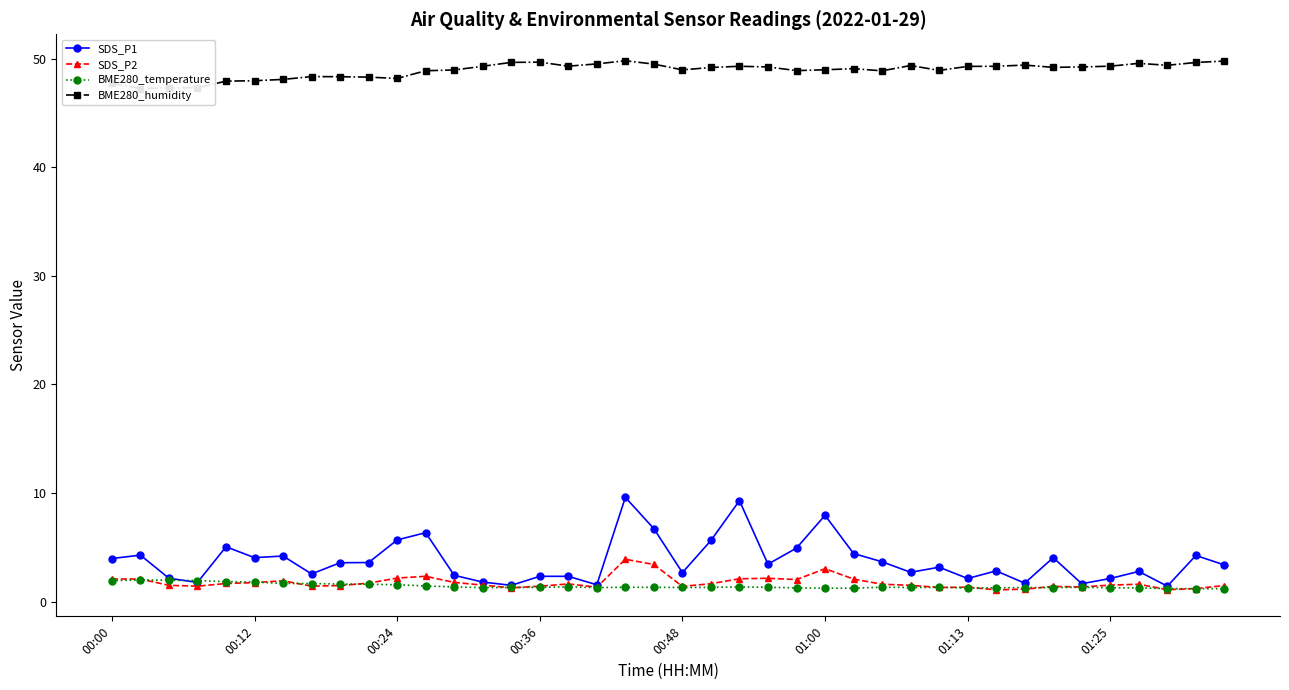

What is the highest value of the SDS_P1 series?

9.6